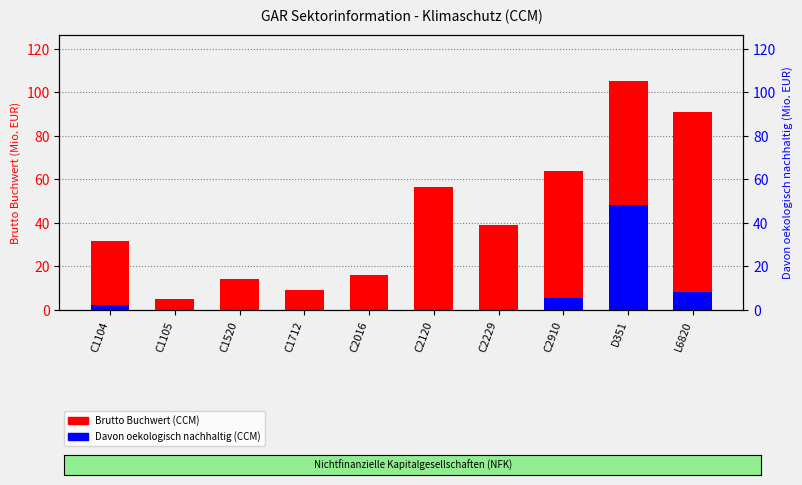

What is the label of the 9th bar from the left?

D351